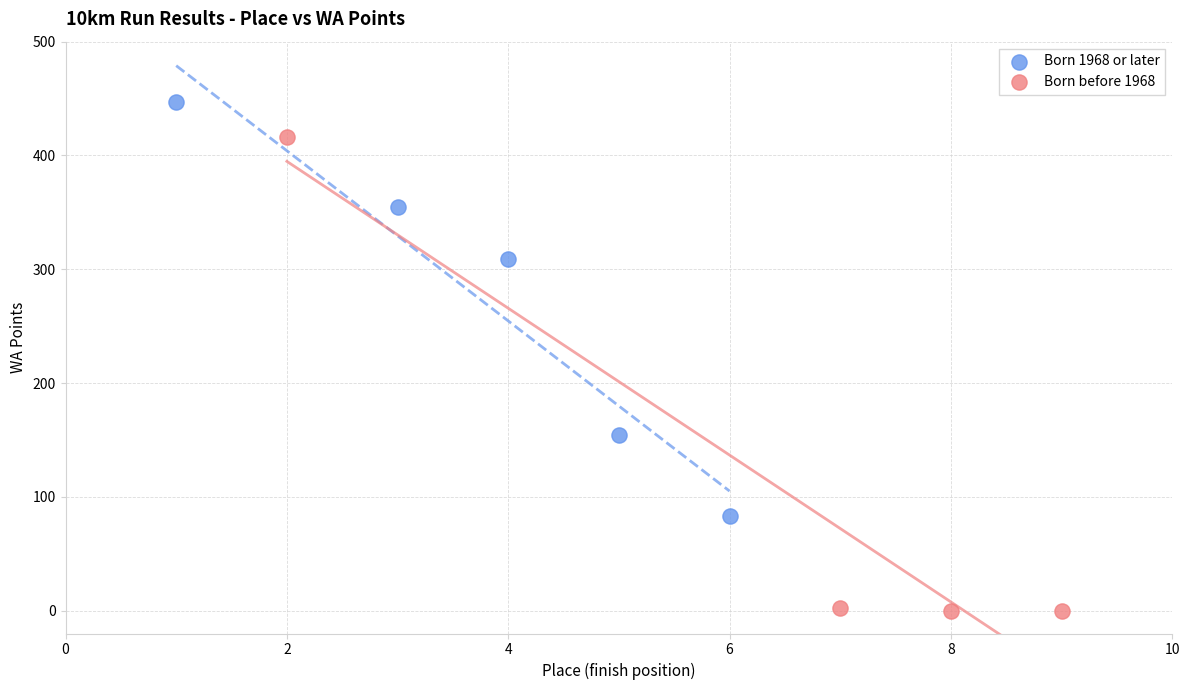

Which series has the widest spread of Y values?

Born before 1968